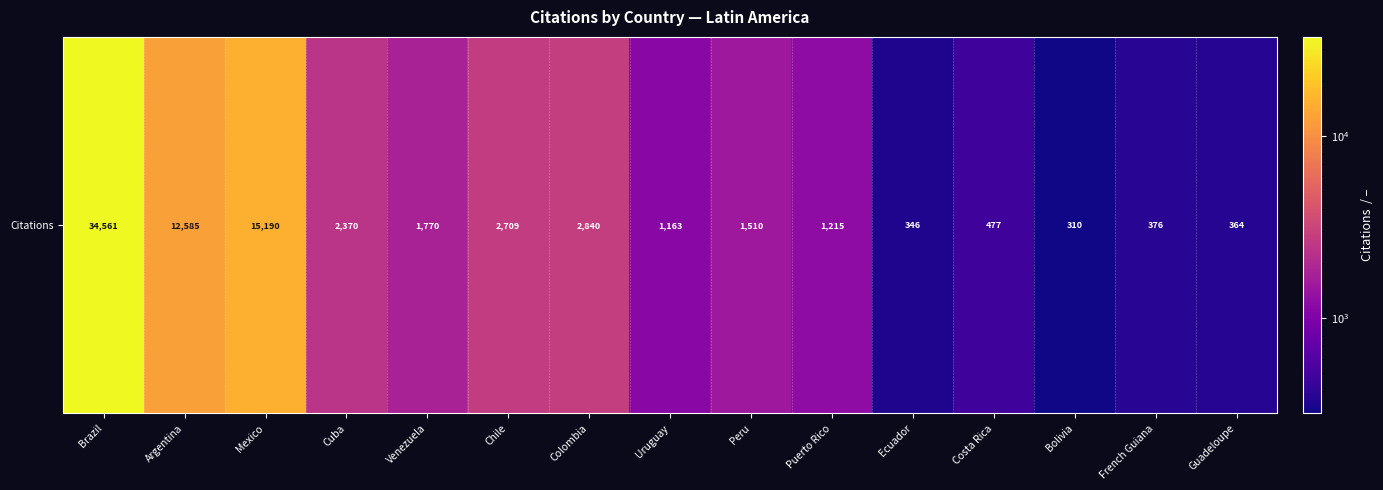

Reading left to right, list all the values displayed in this chart.

34561	12585	15190	2370	1770	2709	2840	1163	1510	1215	346	477	310	376	364